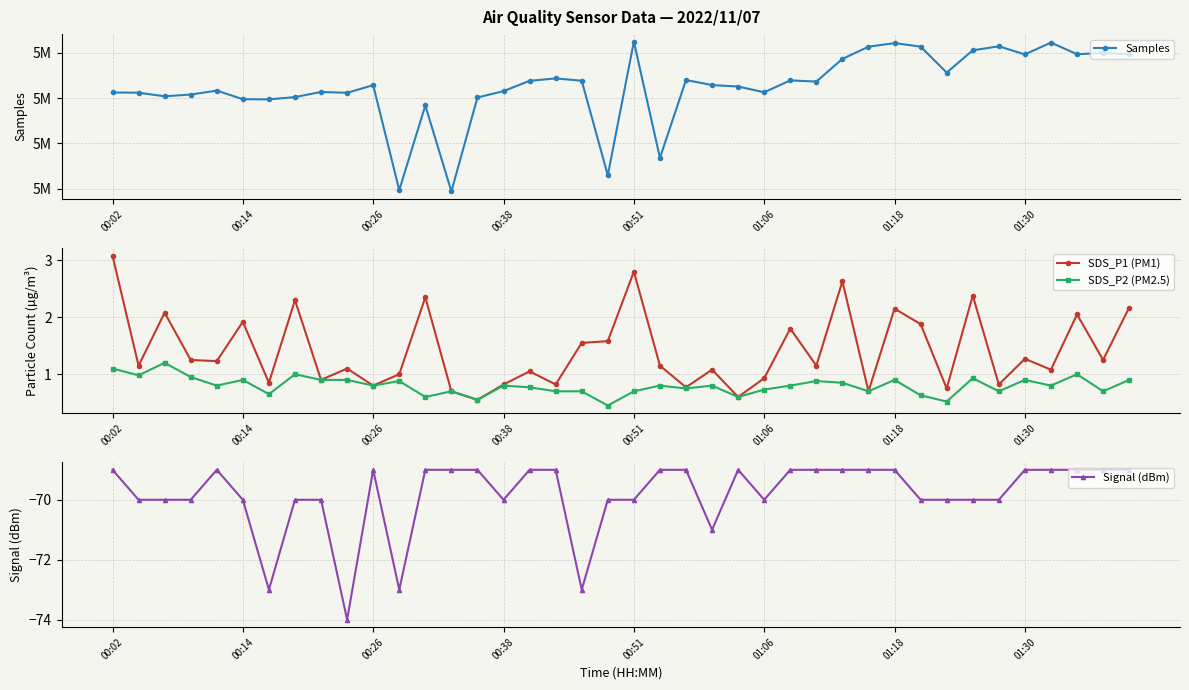

What is the spread (max minus min) of values at 27?

5093712.0